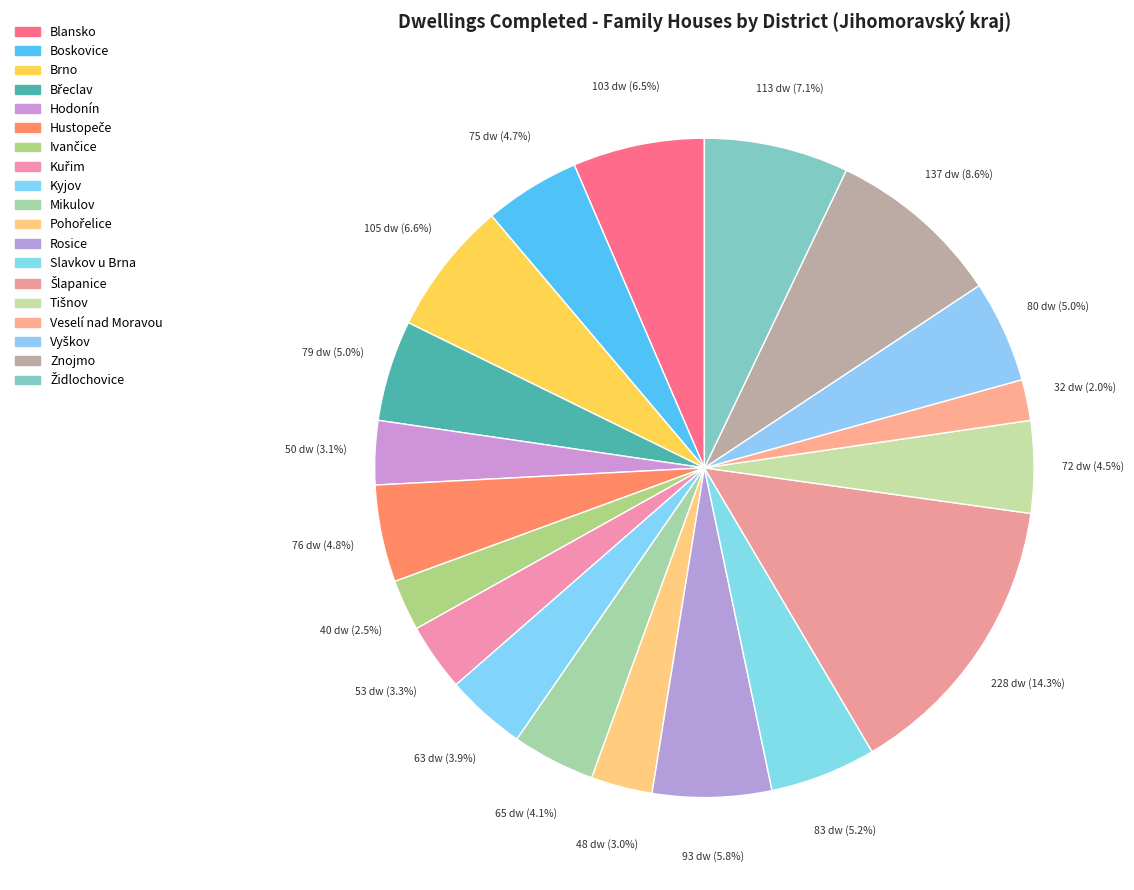

How many segments does this pie chart have?

19